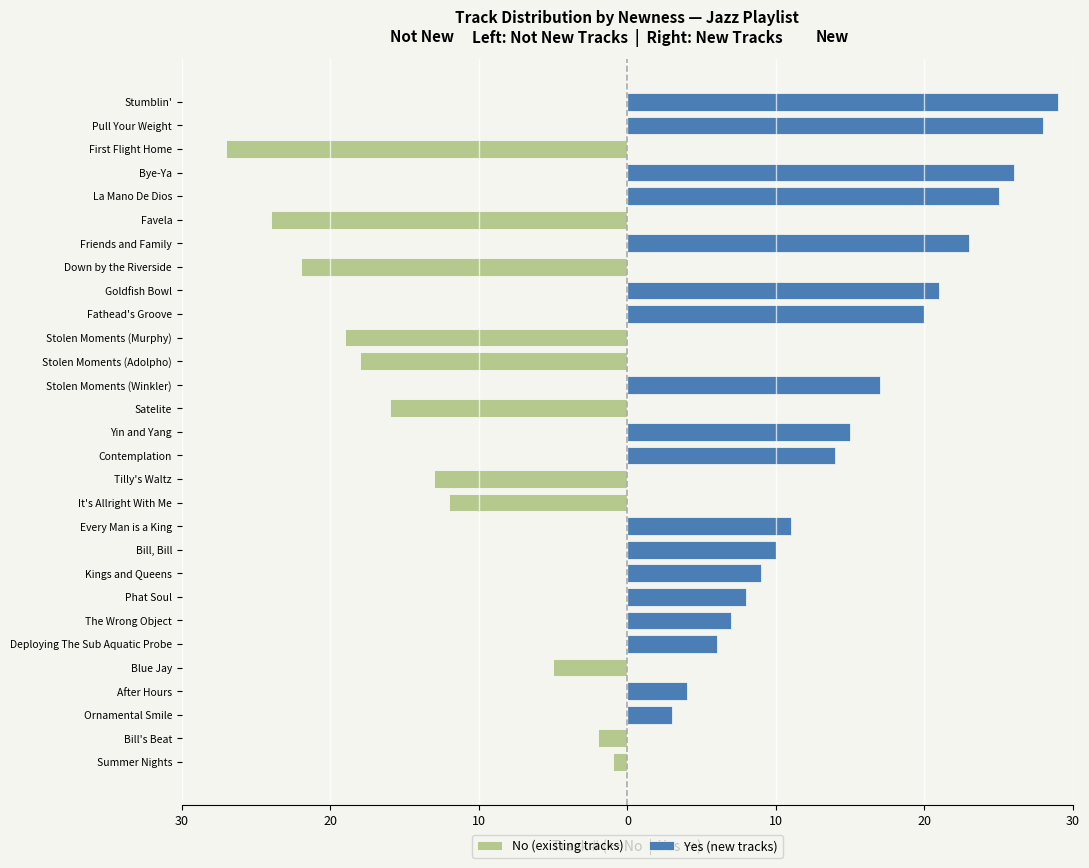

At how many categories does at least one series exceed -24?

29